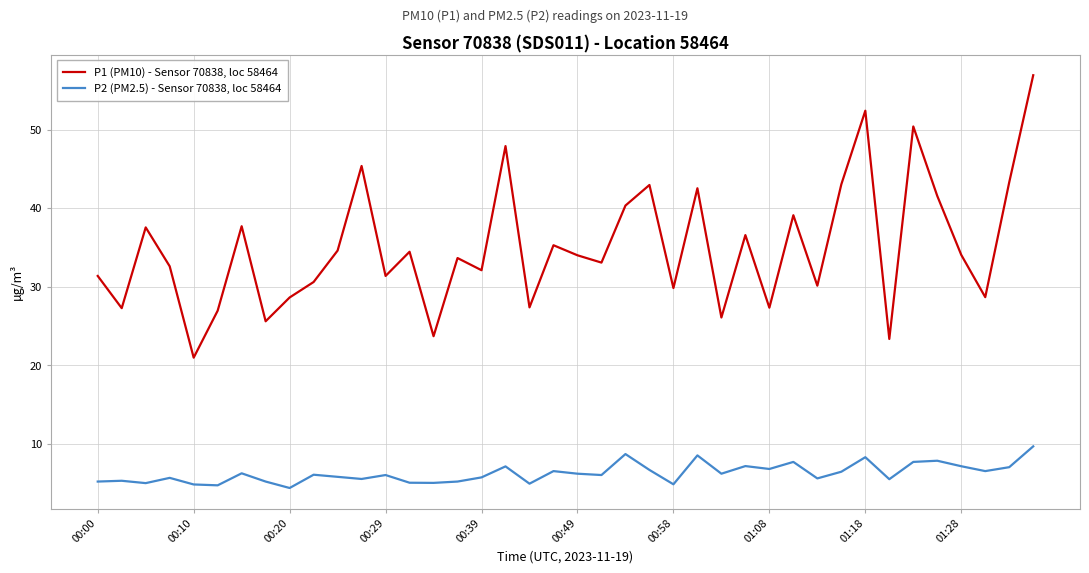

What is the difference between the maximum and minimum values in the P2 (PM2.5) - Sensor 70838, loc 58464 series?

5.3